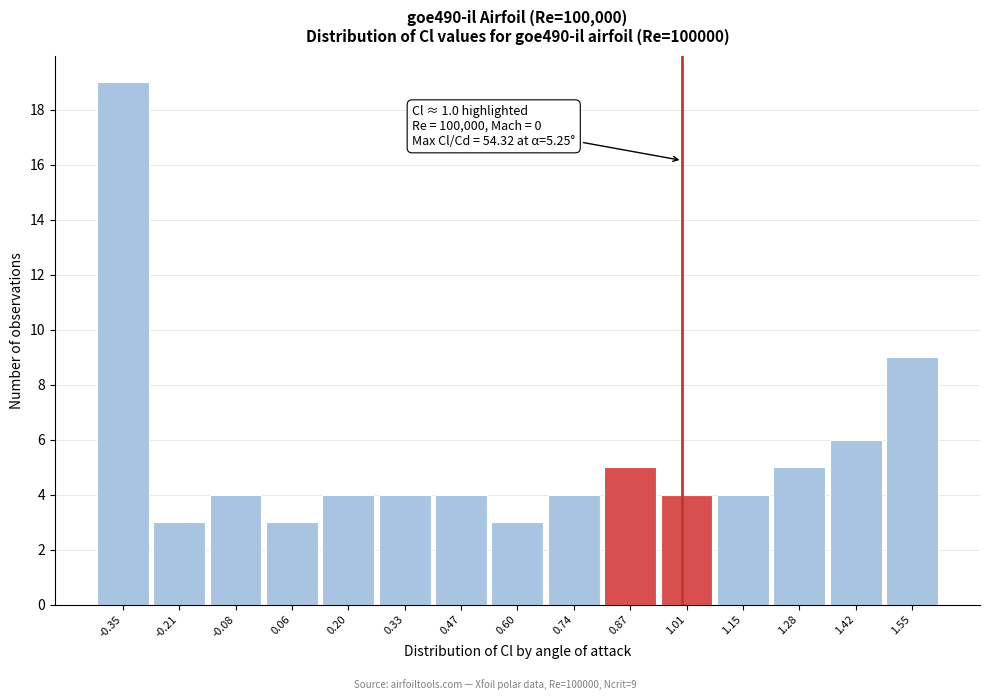

Over which range of the x-axis is the bar tallest?

-0.42 to -0.28